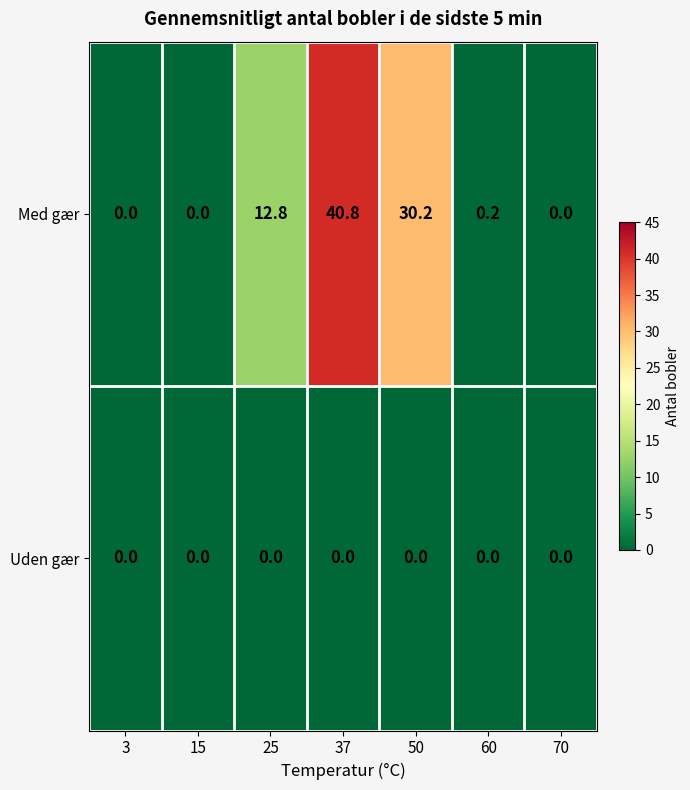

Reading left to right, what are all the values shown in this chart?

Med gær: 0.0	0.0	12.8	40.8	30.2	0.2	0.0
Uden gær: 0.0	0.0	0.0	0.0	0.0	0.0	0.0